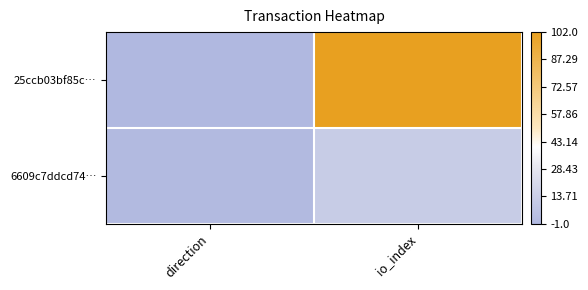

Which series changed the most between direction and io_index?

25ccb03bf85c…